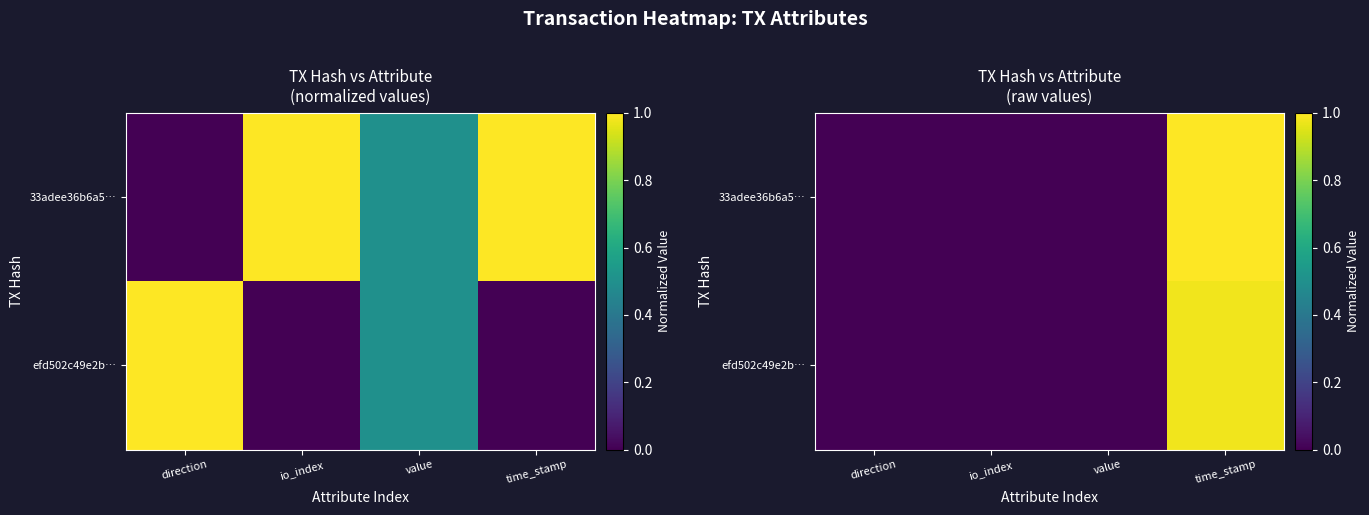

At how many categories does at least one series exceed 0?

4